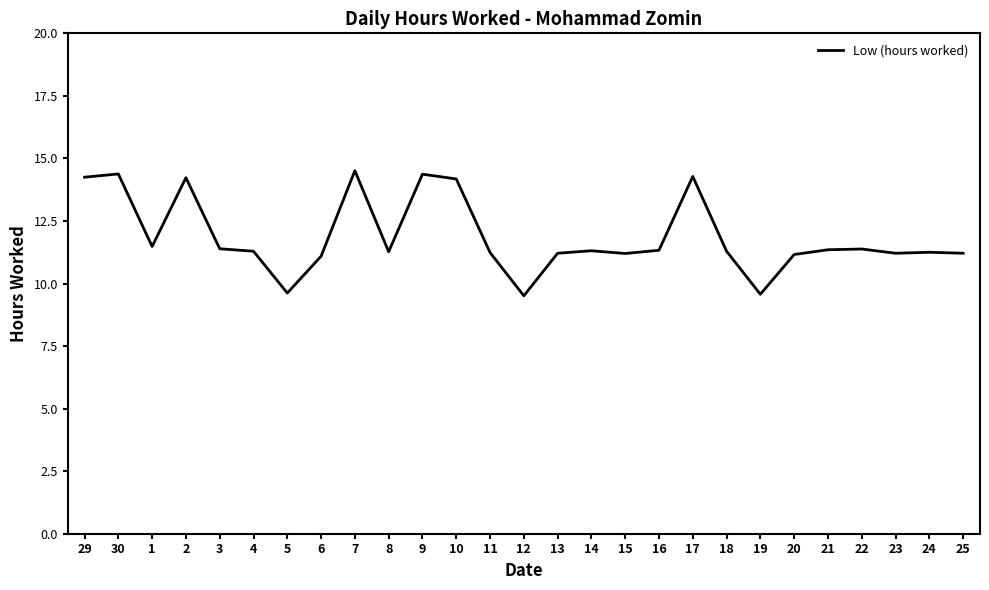

What is the smallest value displayed?

9.5